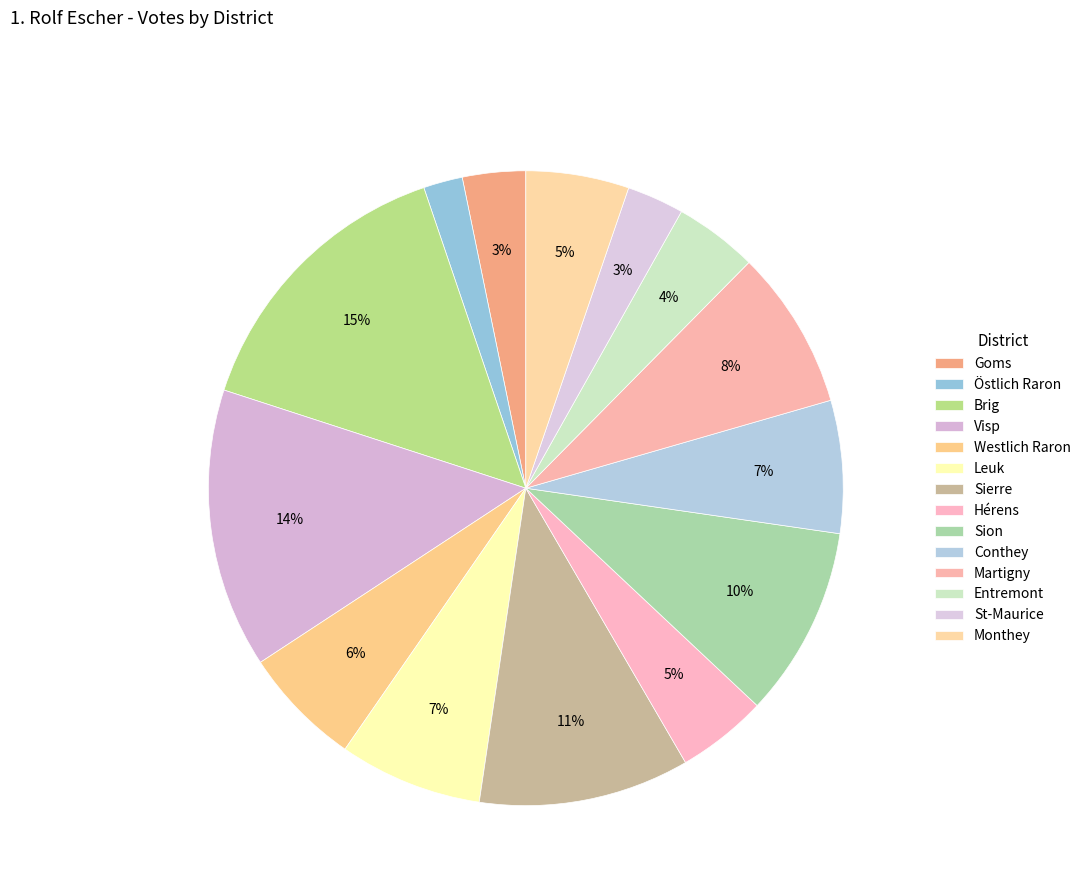

Approximately how many times larger is the value at Martigny compared to Visp?

0.6